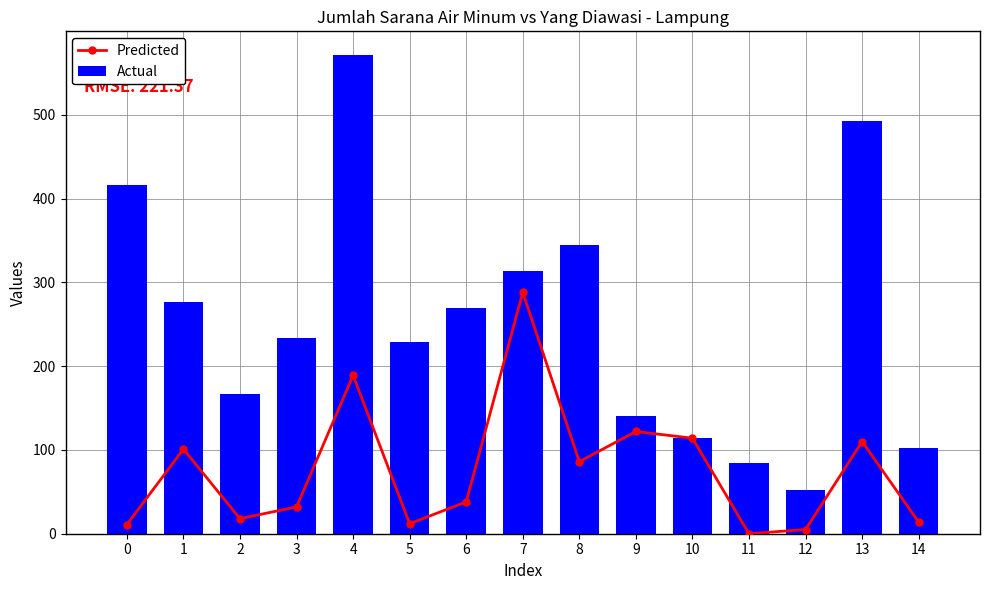

Between 11 and 12, which is larger?

12